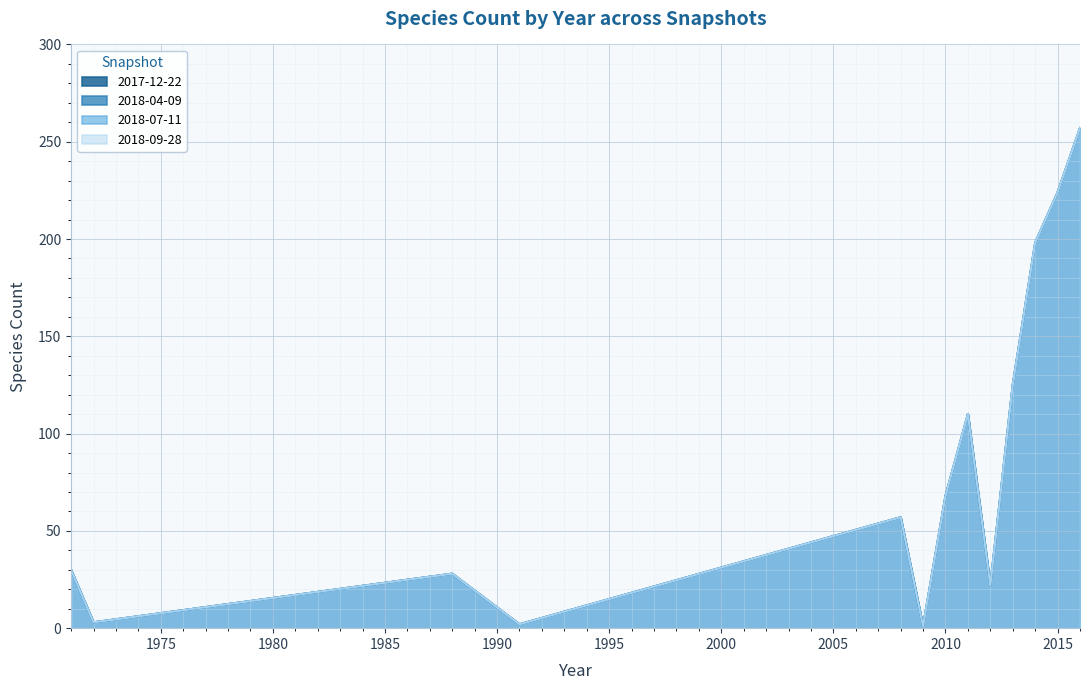

True or false: 2018-04-09 and 2017-12-22 cross at least once.

False